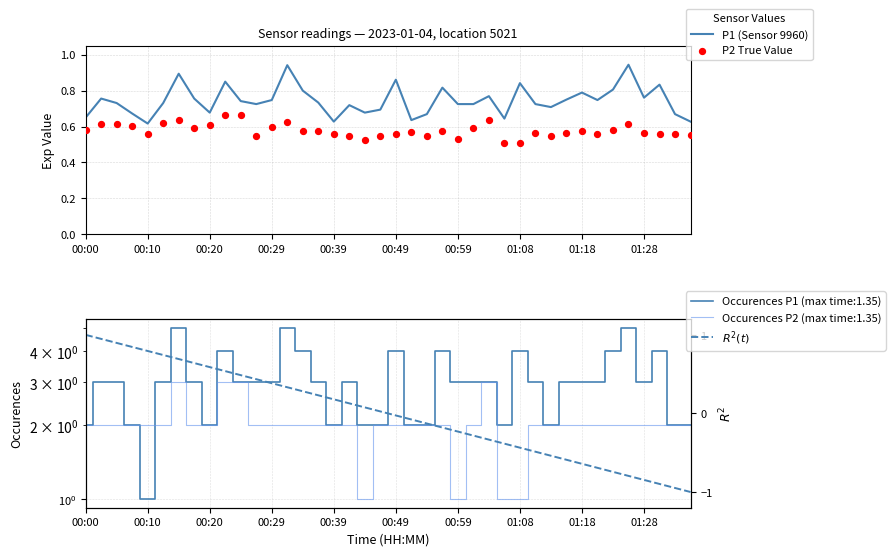

Which series has the largest total across all categories?

P1 (Sensor 9960)